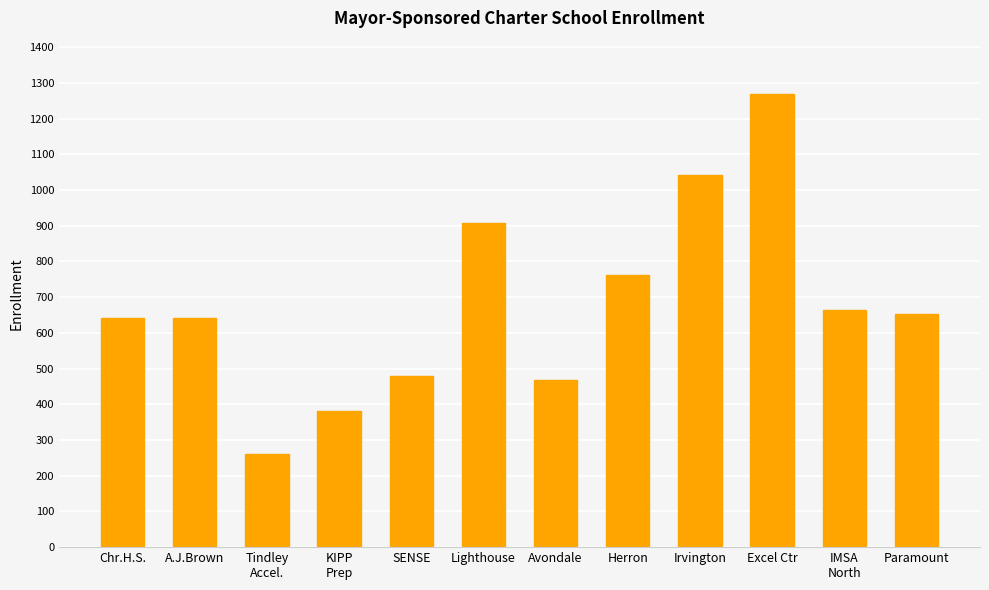

What is the difference between the second highest and minimum values?

783